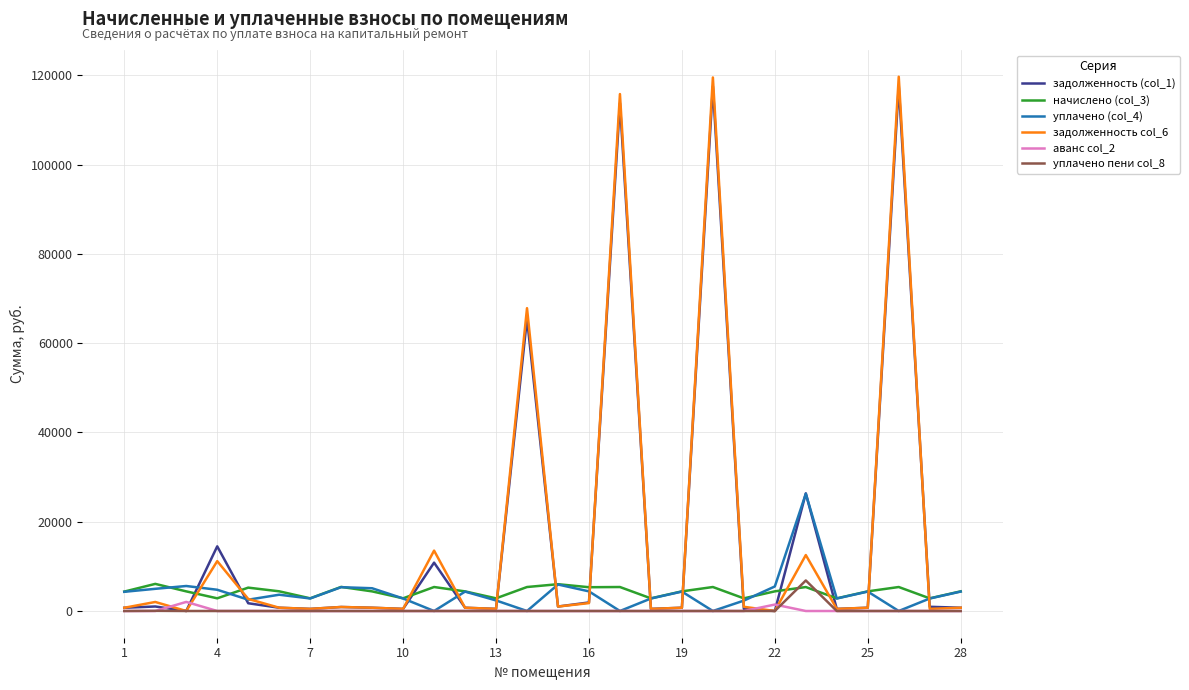

Which series ends up on top after the final intersection of начислено (col_3) and уплачено пени col_8?

начислено (col_3)